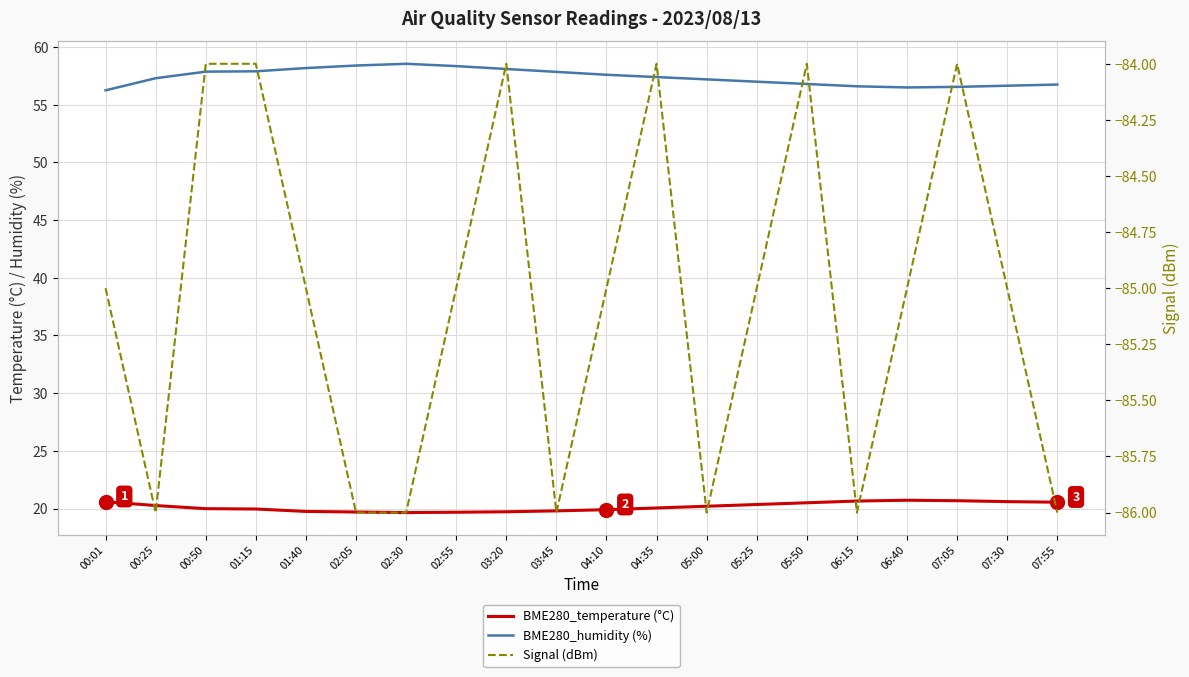

List the labels in order of Signal (dBm) value, largest first.

00:50, 01:15, 03:20, 04:35, 05:50, 07:05, 00:01, 01:40, 02:55, 04:10, 05:25, 06:40, 07:30, 00:25, 02:05, 02:30, 03:45, 05:00, 06:15, 07:55